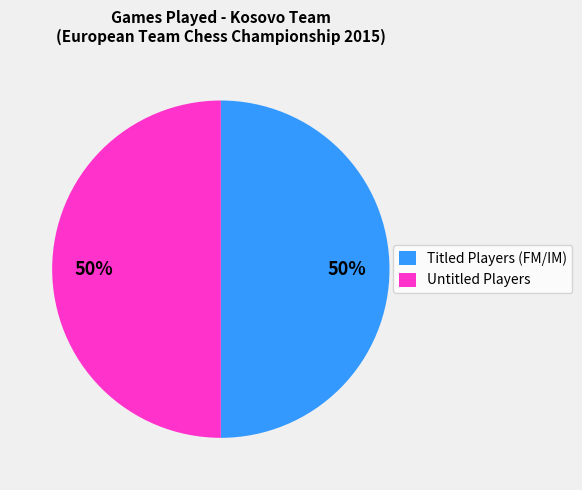

The Untitled Players slice represents 39% of the pie. True or false?

False